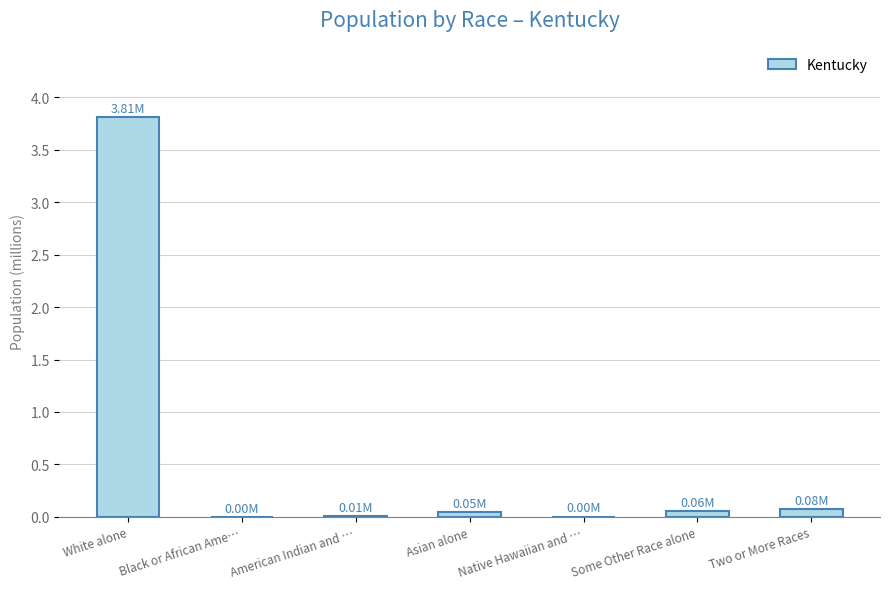

True or false: the data shows 0.0 at Native Hawaiian and ….

True